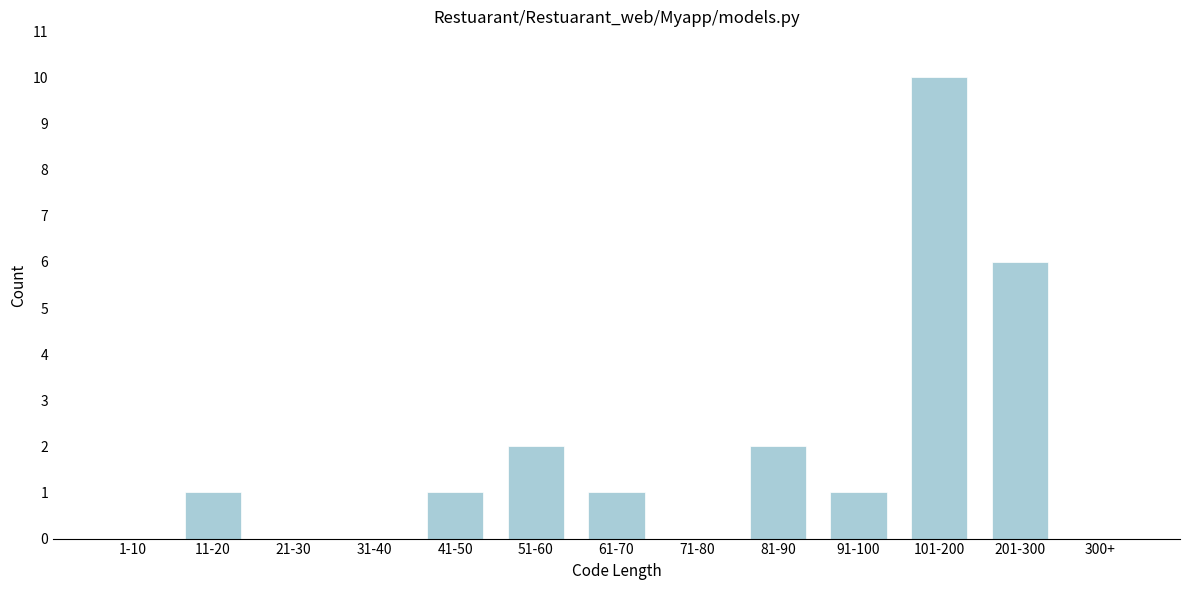

Reading left to right, what are all the values shown in this chart?

1-10=0	11-20=1	21-30=0	31-40=0	41-50=1	51-60=2	61-70=1	71-80=0	81-90=2	91-100=1	101-200=10	201-300=6	300+=0